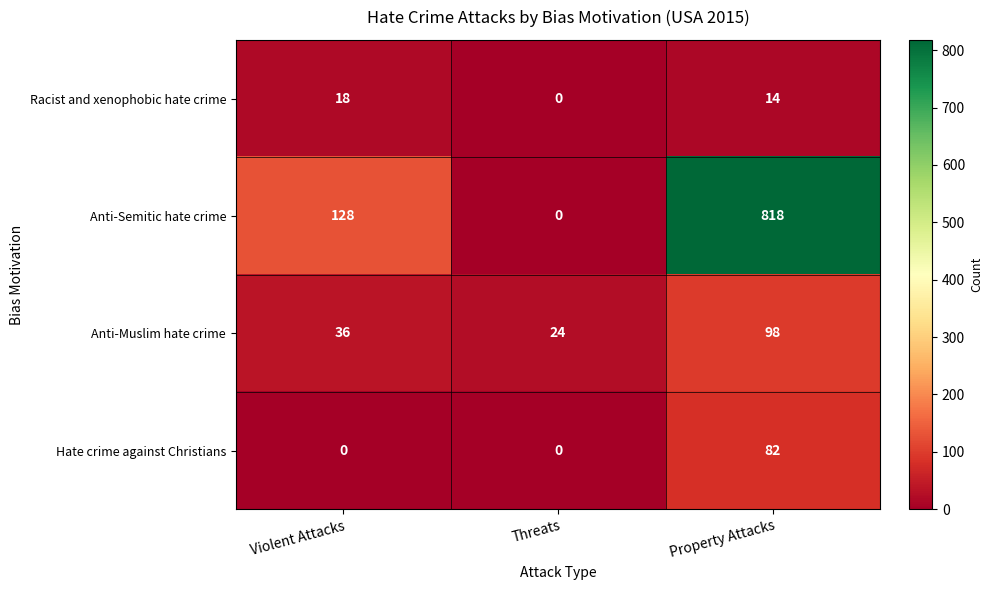

Which series has the largest range (max minus min)?

Anti-Semitic hate crime